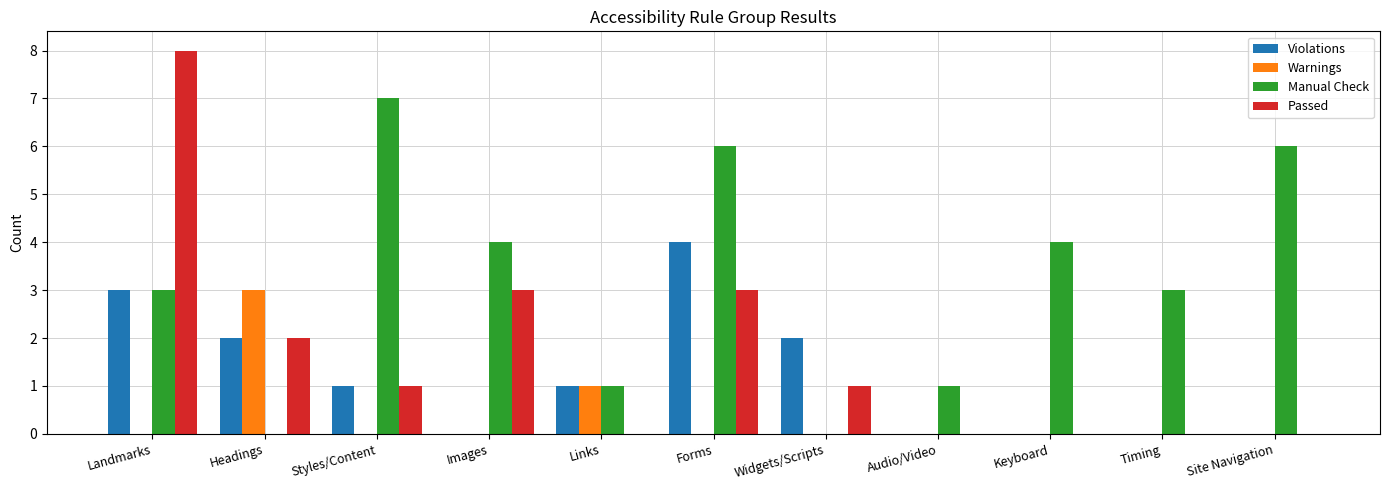

The value of Violations at Headings is 1. True or false?

False